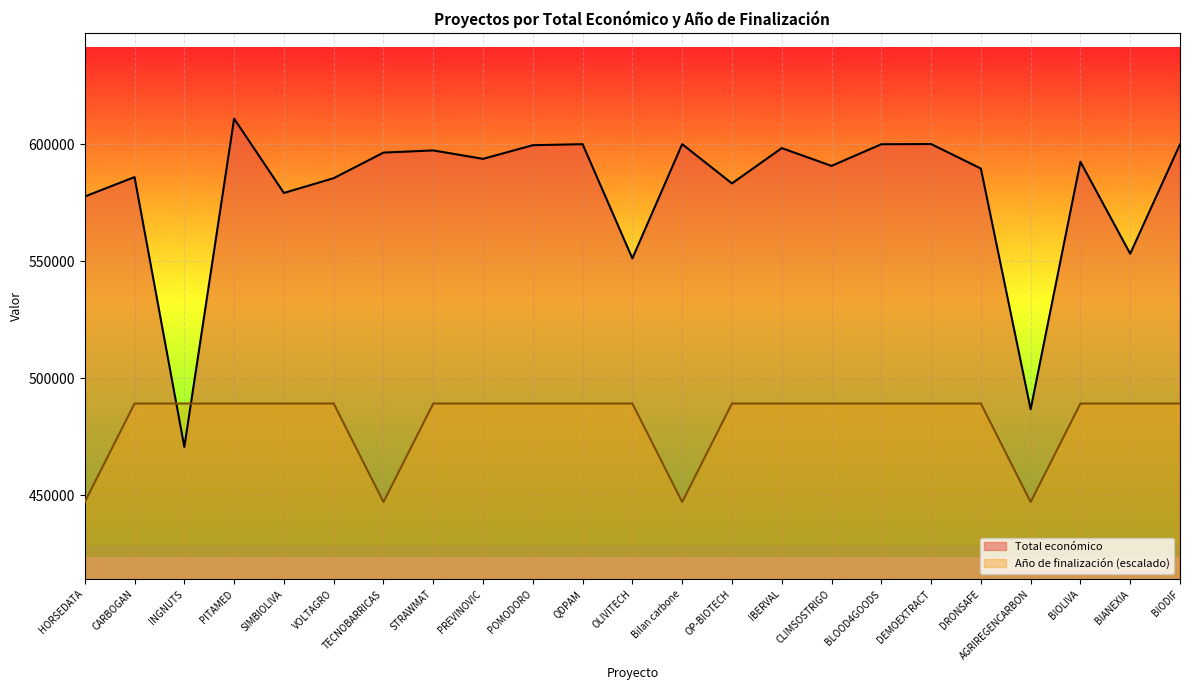

What is the difference between the second highest and minimum values in the Año de finalización series?

42064.2